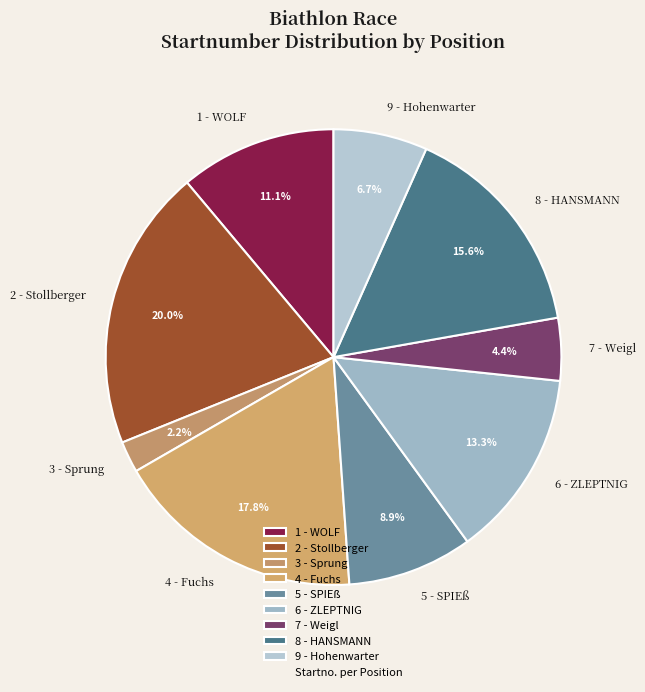

Count the number of slices in the pie.

9